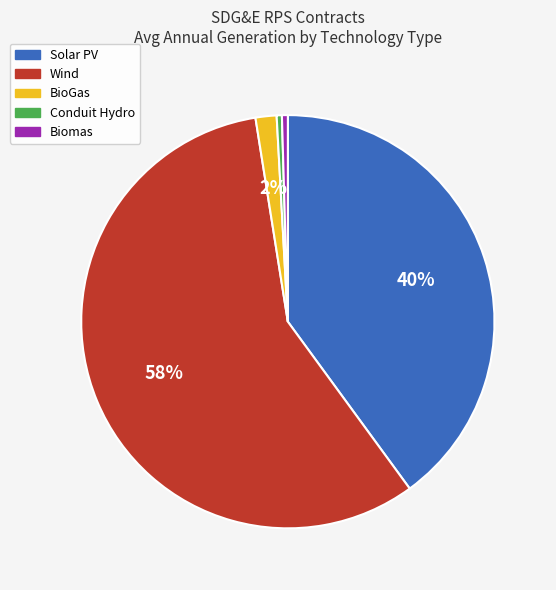

Count the number of slices in the pie.

5